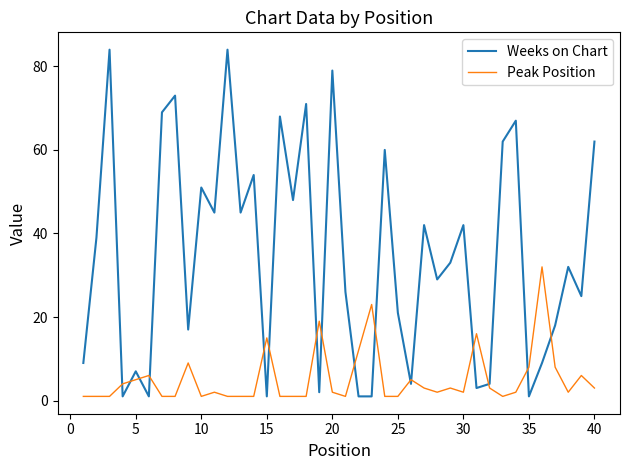

Rank the series by their average value, from highest to lowest.

Weeks on Chart, Peak Position